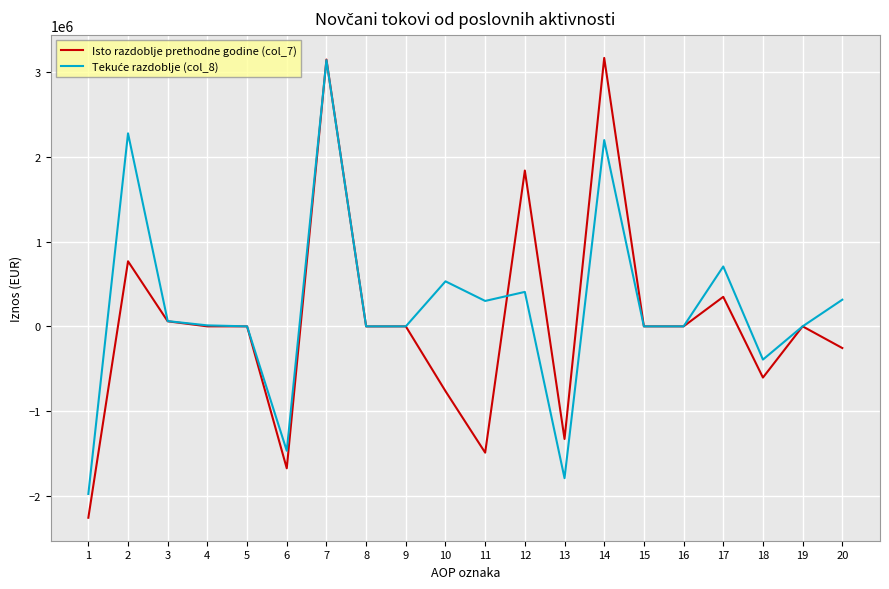

The value of Isto razdoblje prethodne godine (col_7) at 19 is 0. True or false?

True